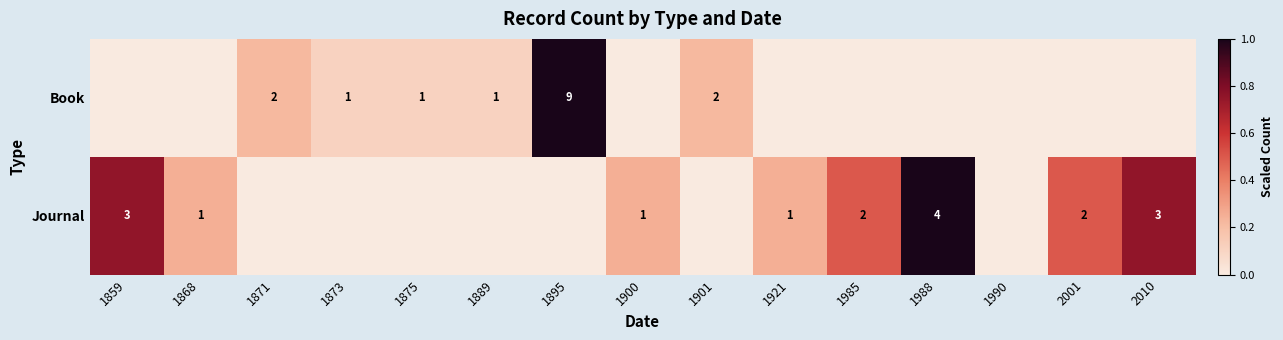

Is it true that Journal equals 1 at 1900?

True